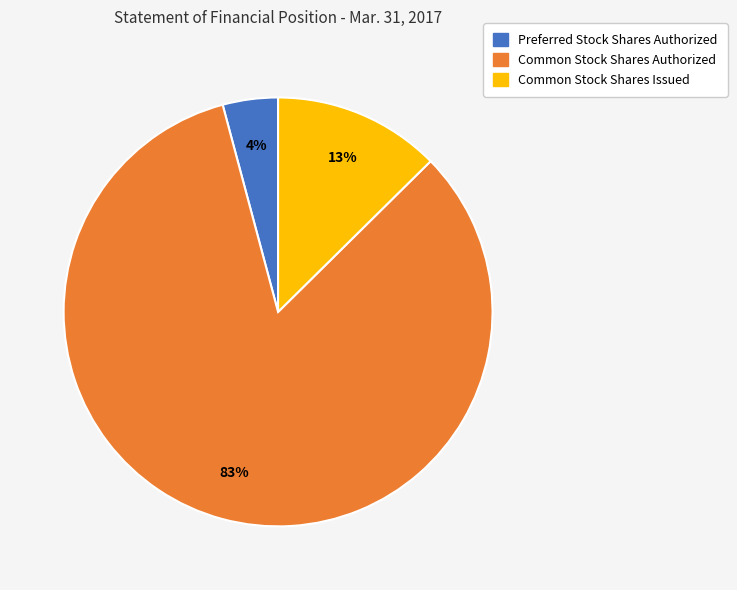

What percentage is the Common Stock Shares Issued slice, to the nearest percent?

13%